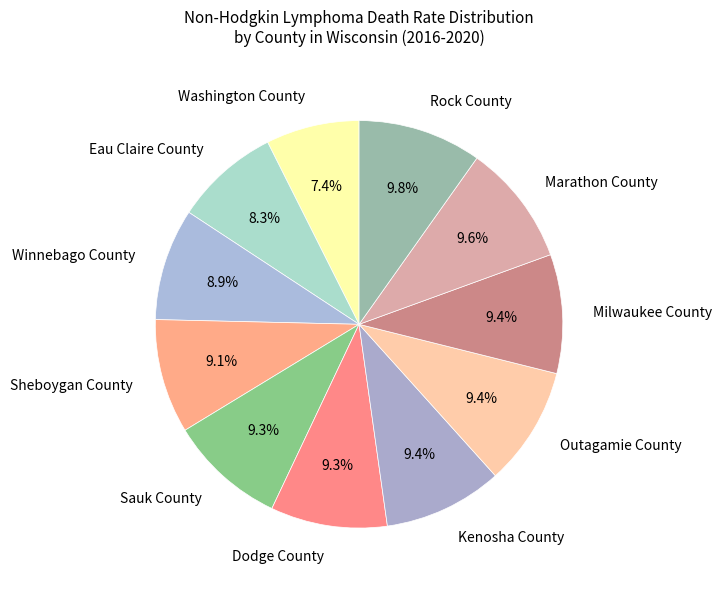

How many slices are in this pie chart?

11